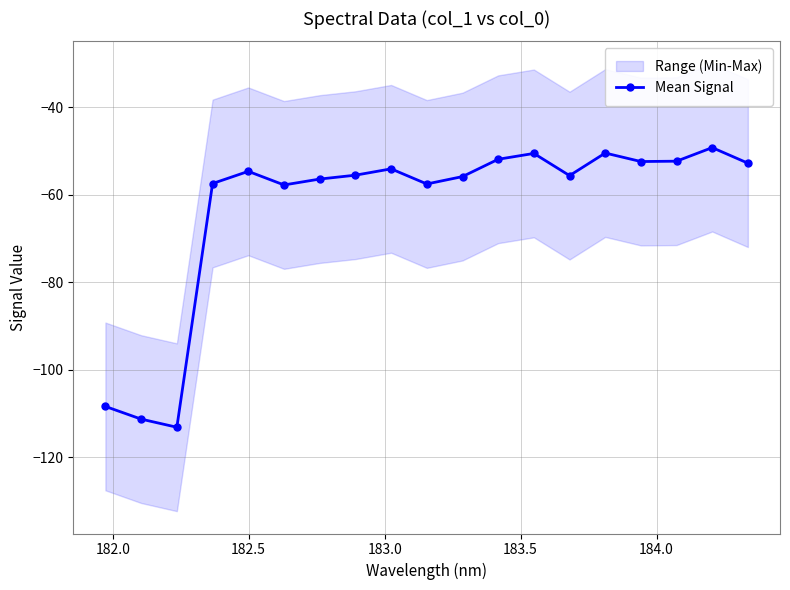

Count the number of values greater than -55.

9